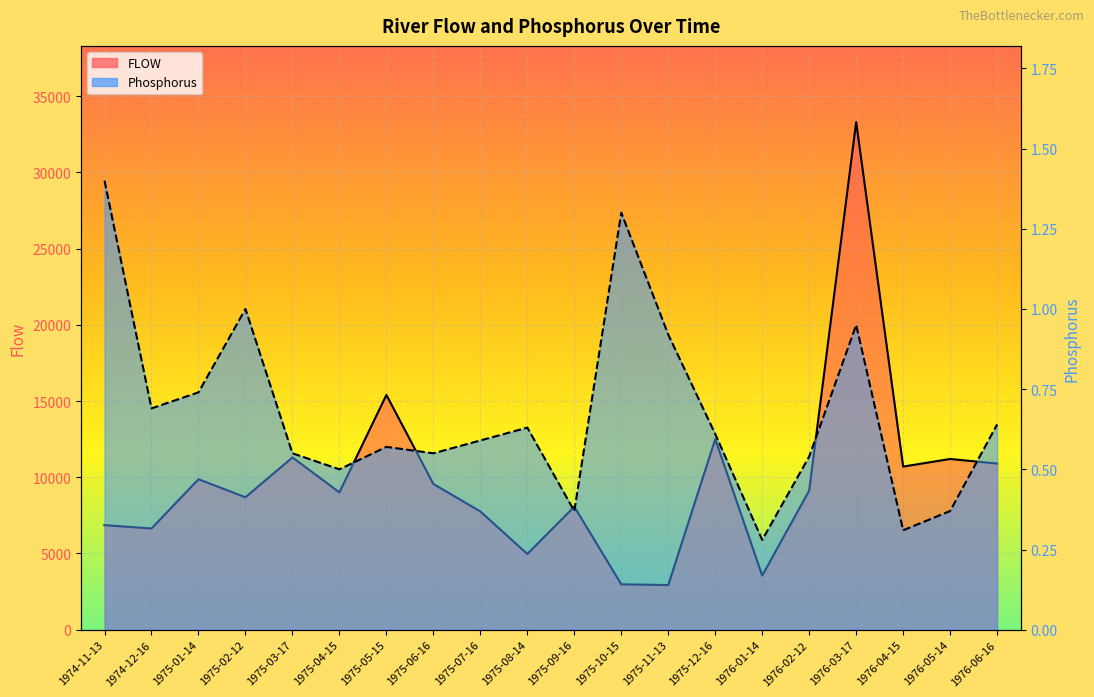

Between 1975-10-15 and 1976-01-14, which series saw the biggest shift?

FLOW